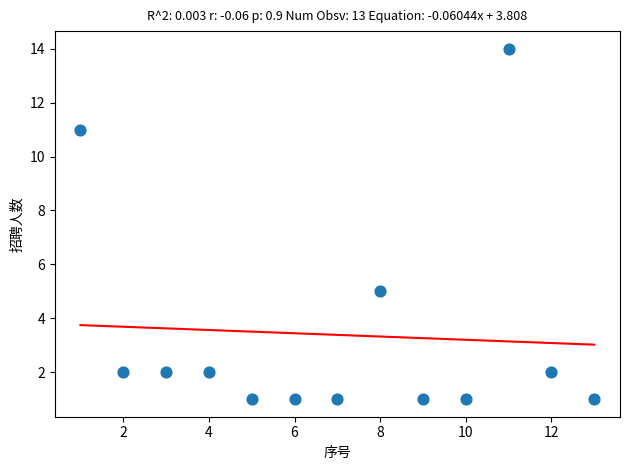

What Y value in the scatter plot is closest to 7?

5